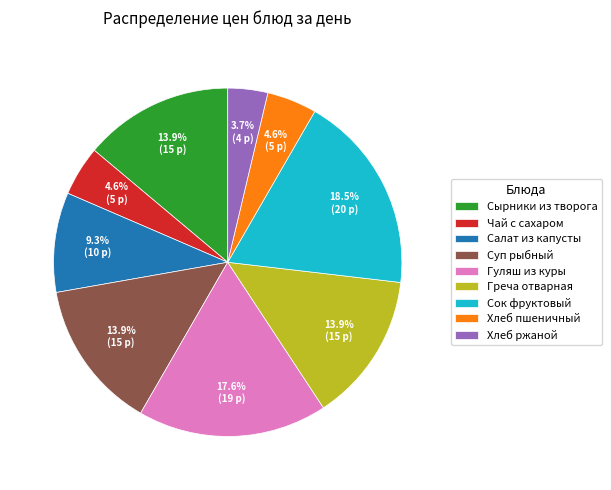

Is there any slice that represents more than half of the pie?

No